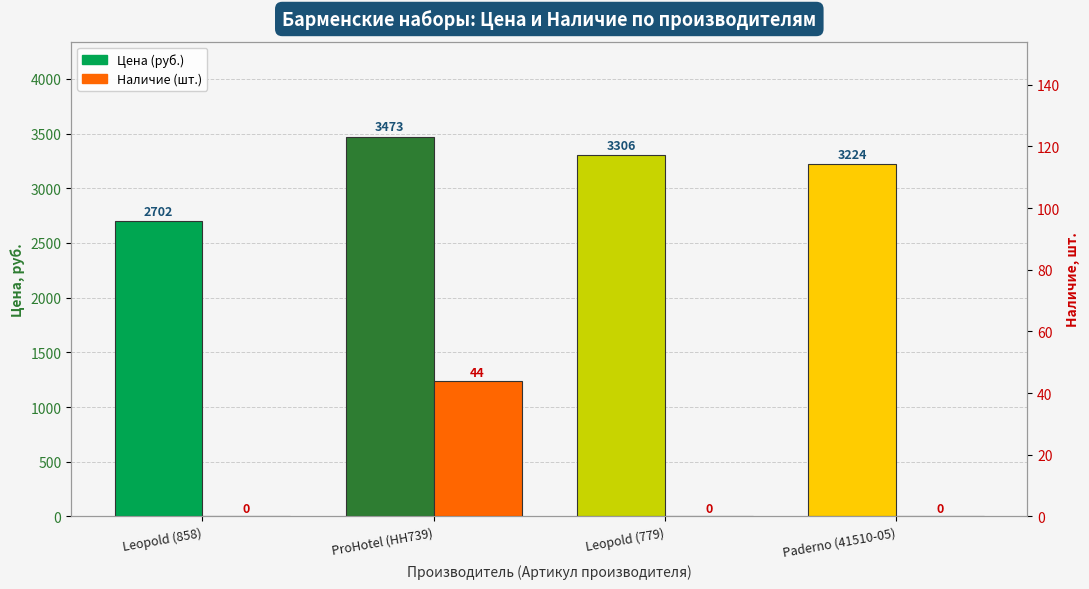

Rank the categories by Наличие value from lowest to highest.

Leopold (858), Leopold (779), Paderno (41510-05), ProHotel (HH739)